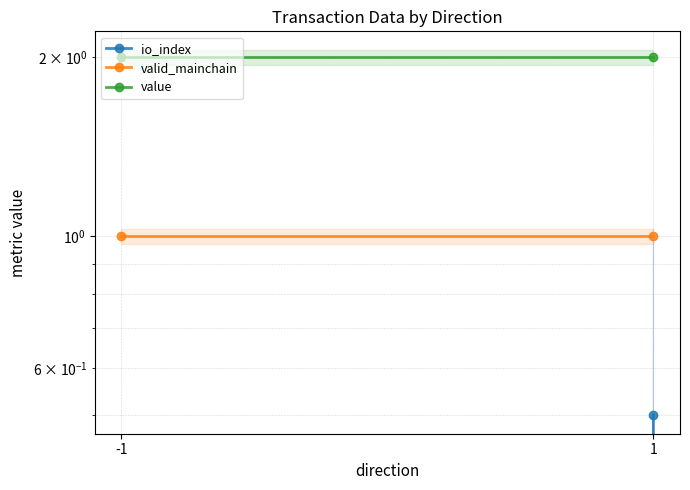

Reading left to right, transcribe all the data shown in this chart.

io_index: -1=0.0	1=0.5
valid_mainchain: -1=1.0	1=1.0
value: -1=2.0	1=2.0